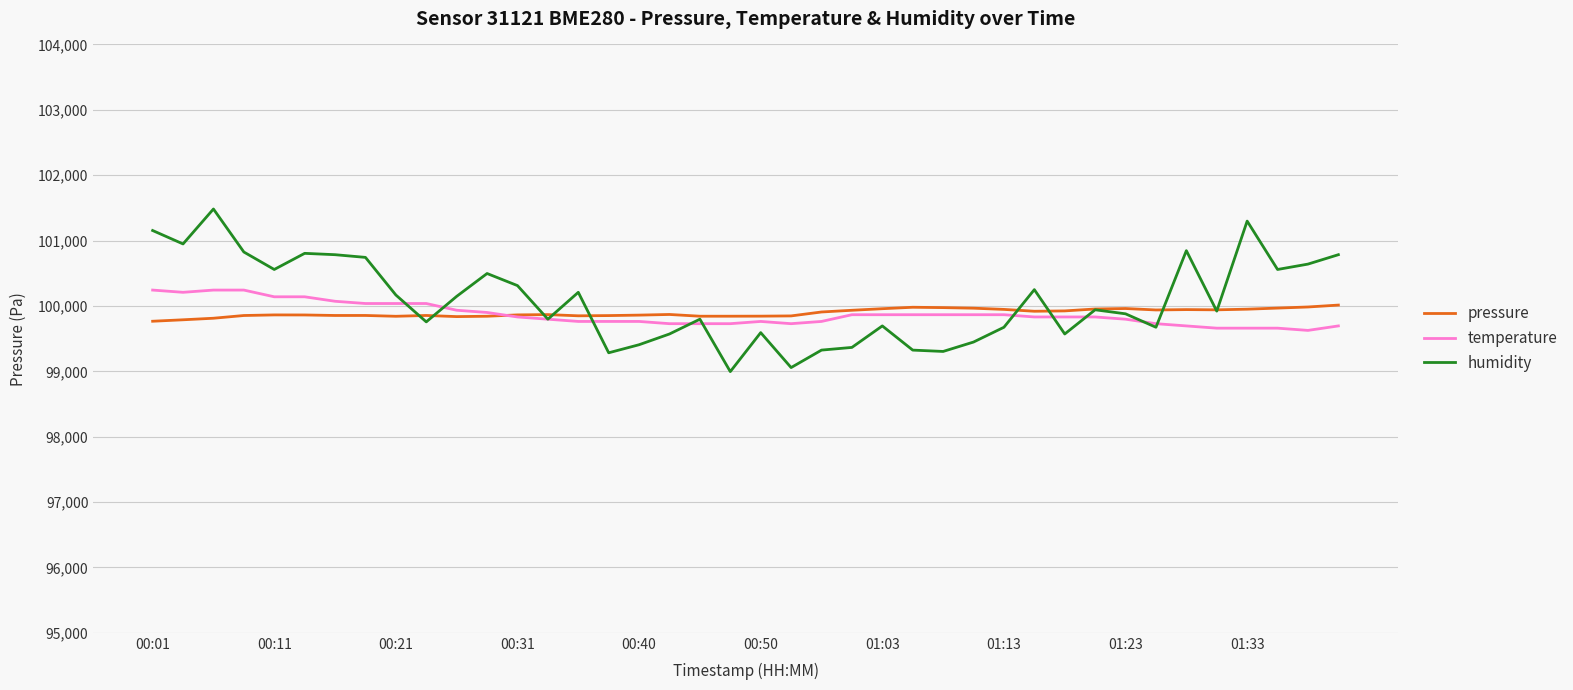

What is the difference between the second highest and minimum values in the pressure series?

218.1